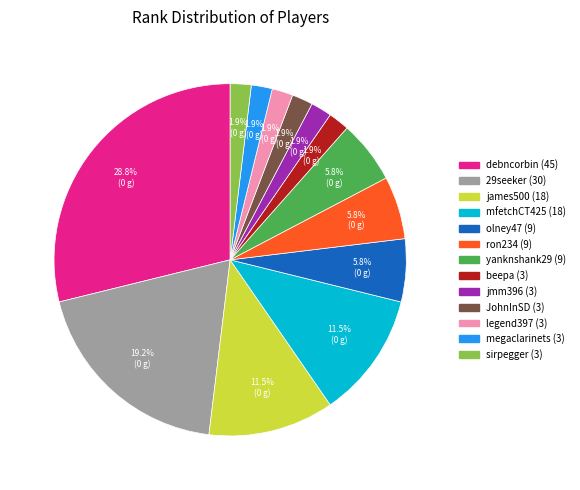

Does any single category account for the majority?

No